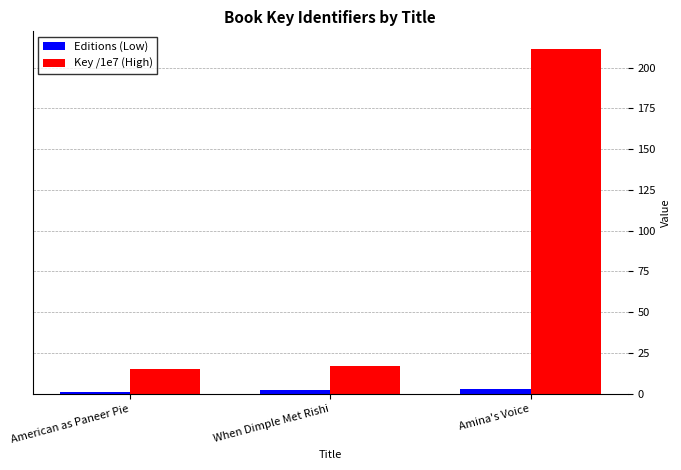

At which label does Key /1e7 (High) reach its peak?

Amina's Voice